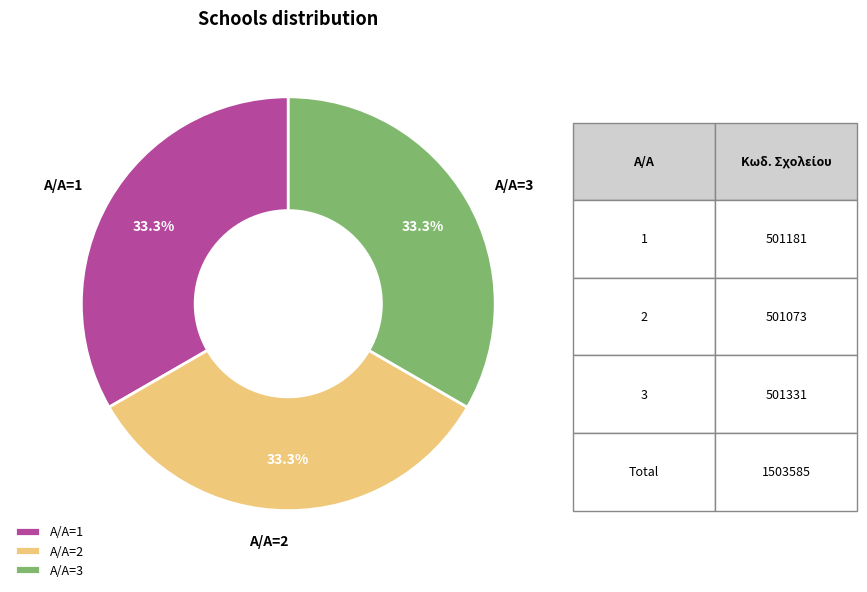

Is there a majority slice in this chart?

No